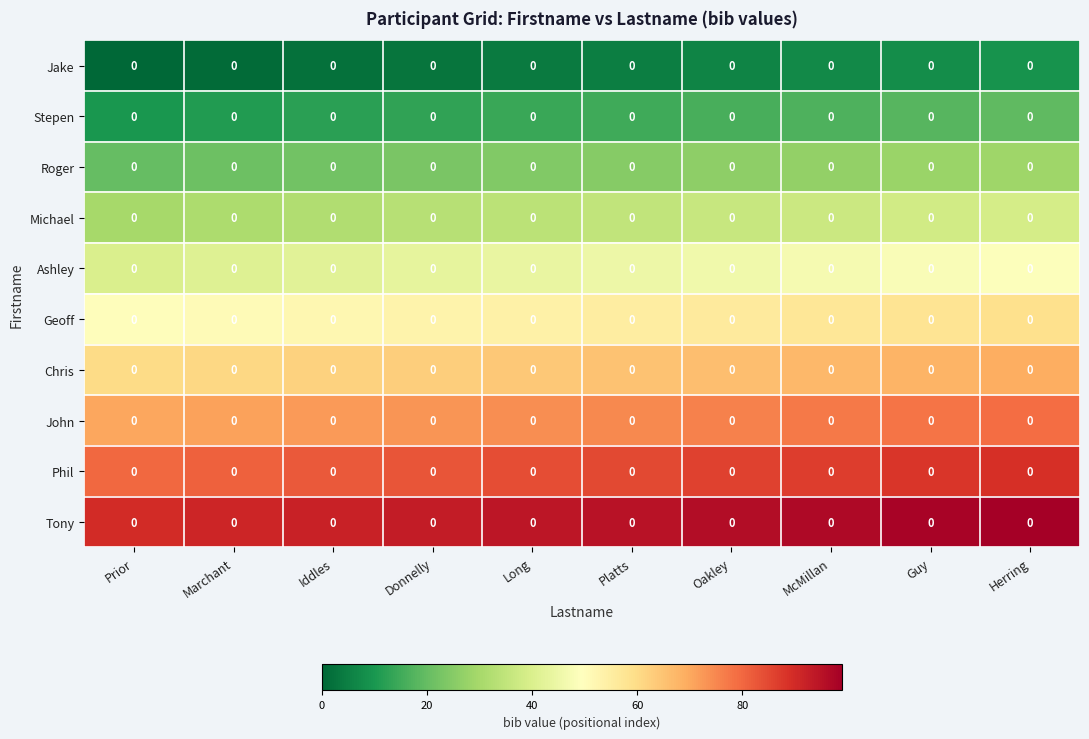

What is the approximate value of John at Iddles?

72